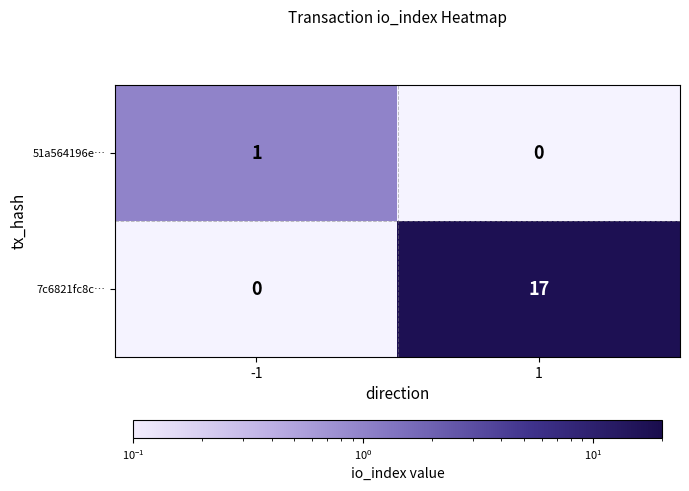

What is the difference between the maximum and minimum values in the 7c6821fc8c… series?

17